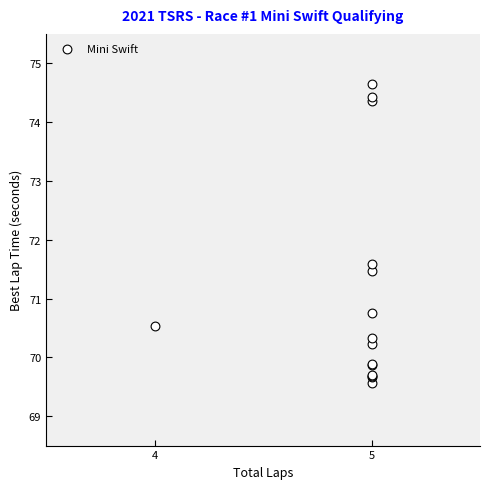

What Y value in the scatter plot is closest to 72?

71.6